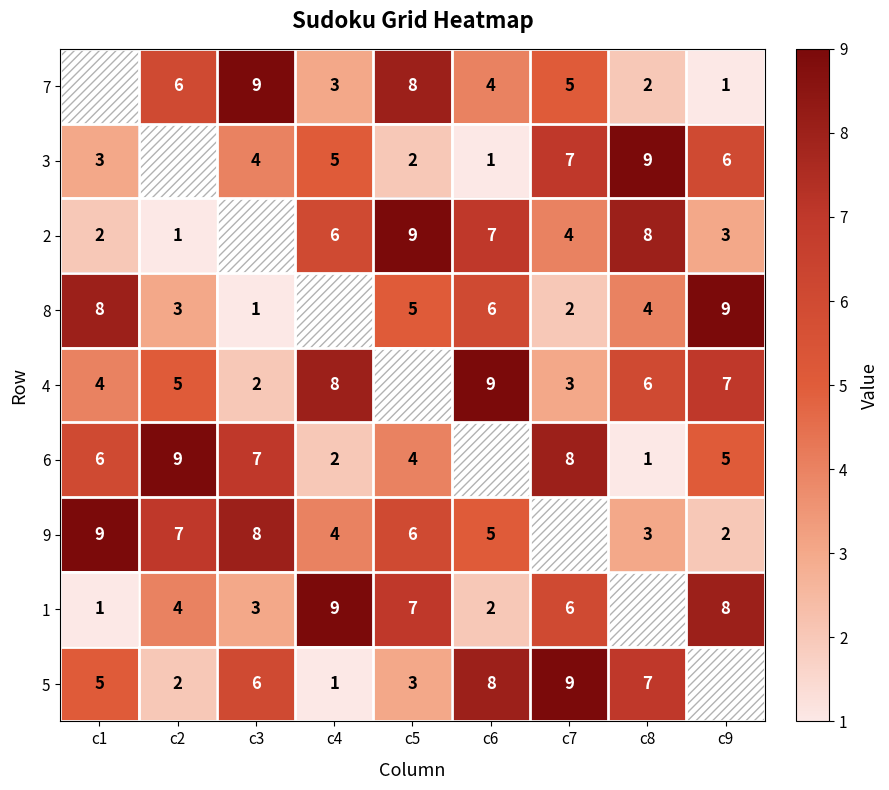

At which category is the sum across all series the highest?

c1